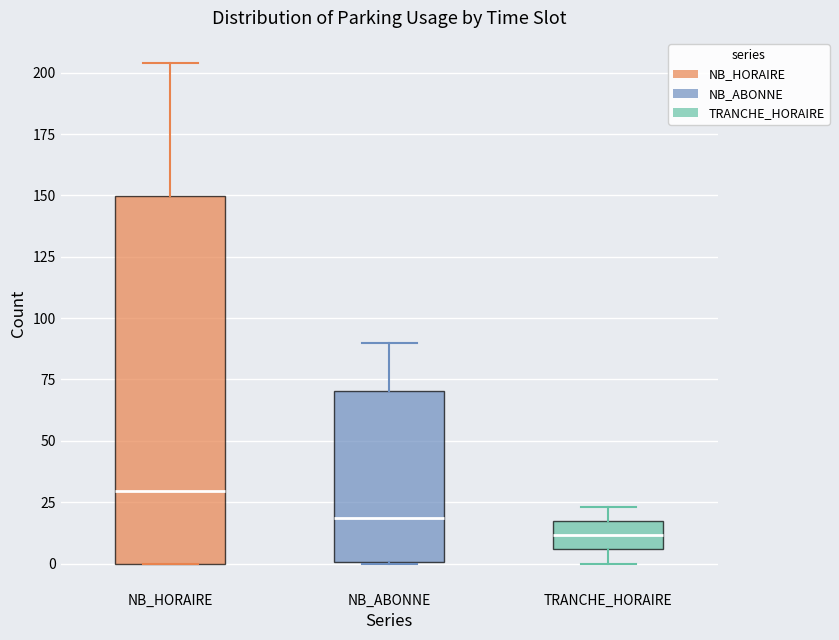

Reading left to right, read every box against the y-axis: the position of its median line, the range the box covers, and the ends of its whiskers. The values are not printed on the chart, so give them approximately, as read against the axis.

NB_HORAIRE: median 30, box 0 to 150, whiskers 0 to 205
NB_ABONNE: median 20, box 0 to 70, whiskers 0 to 90
TRANCHE_HORAIRE: median 10, box 5 to 15, whiskers 0 to 25